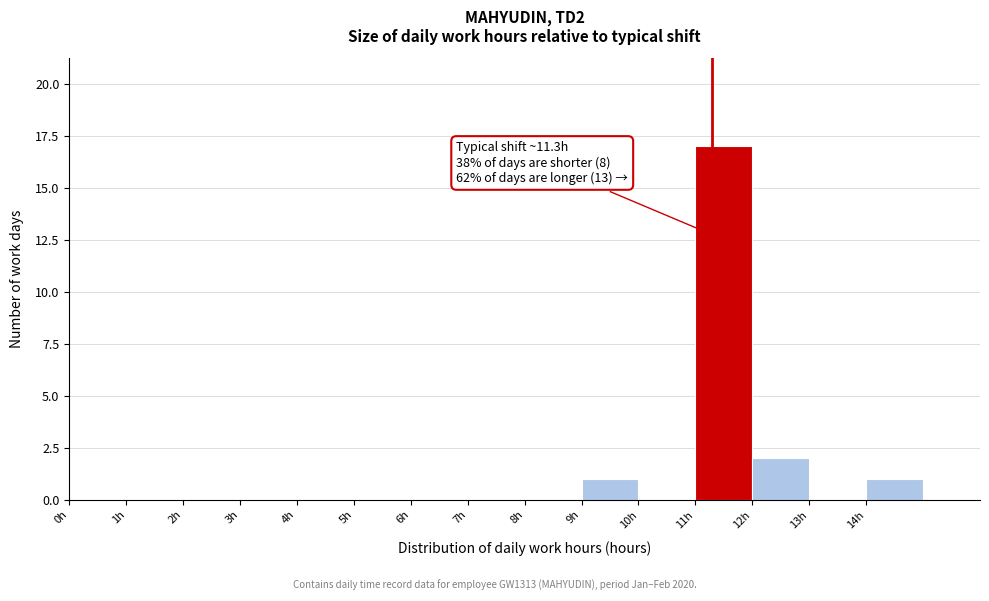

Over which range of the x-axis is the bar tallest?

11 to 12